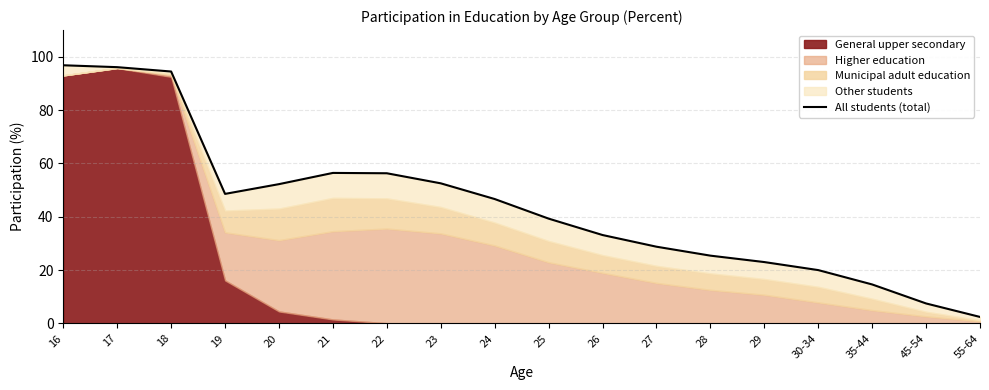

What is the average value?

44.1